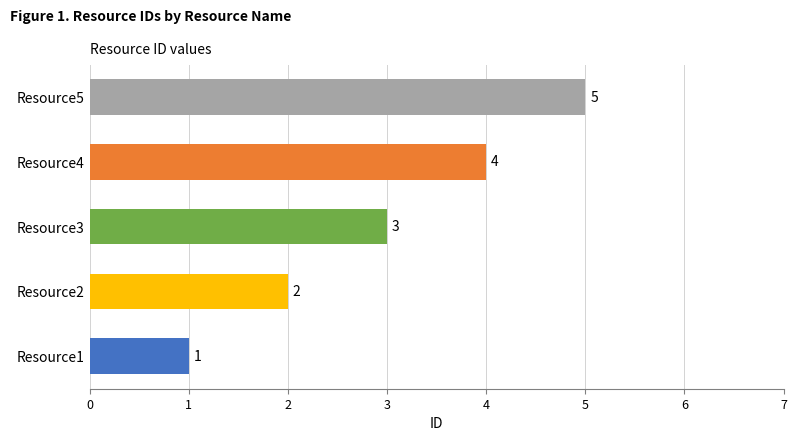

Does the chart contain any negative values?

No